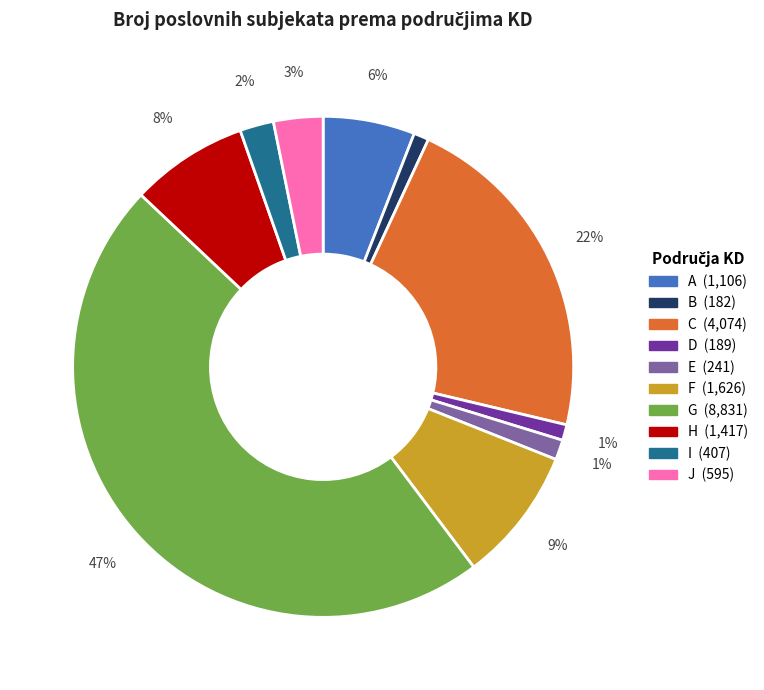

How many slices are in this pie chart?

10